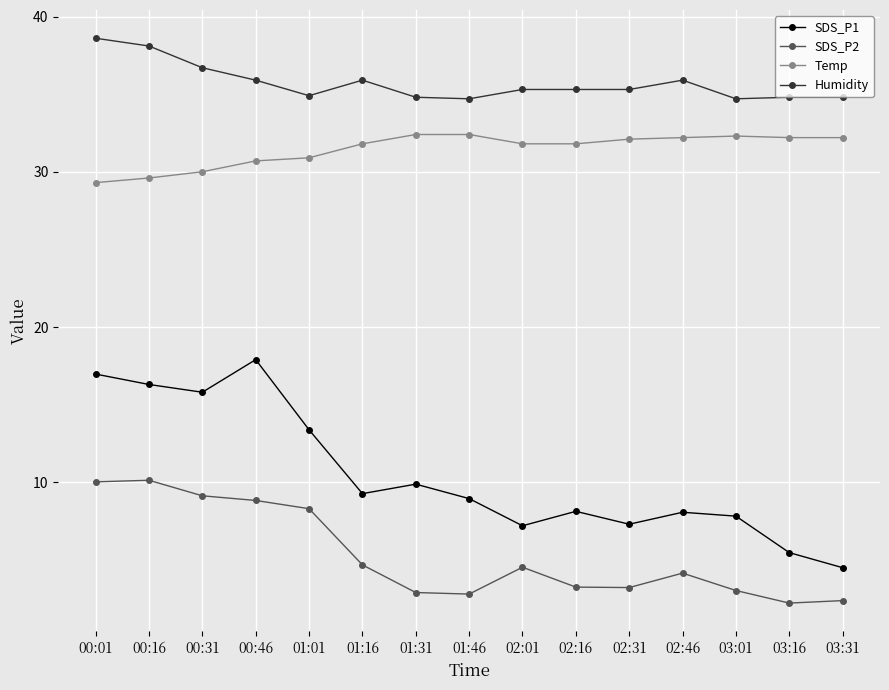

Which series has the largest range (max minus min)?

SDS_P1